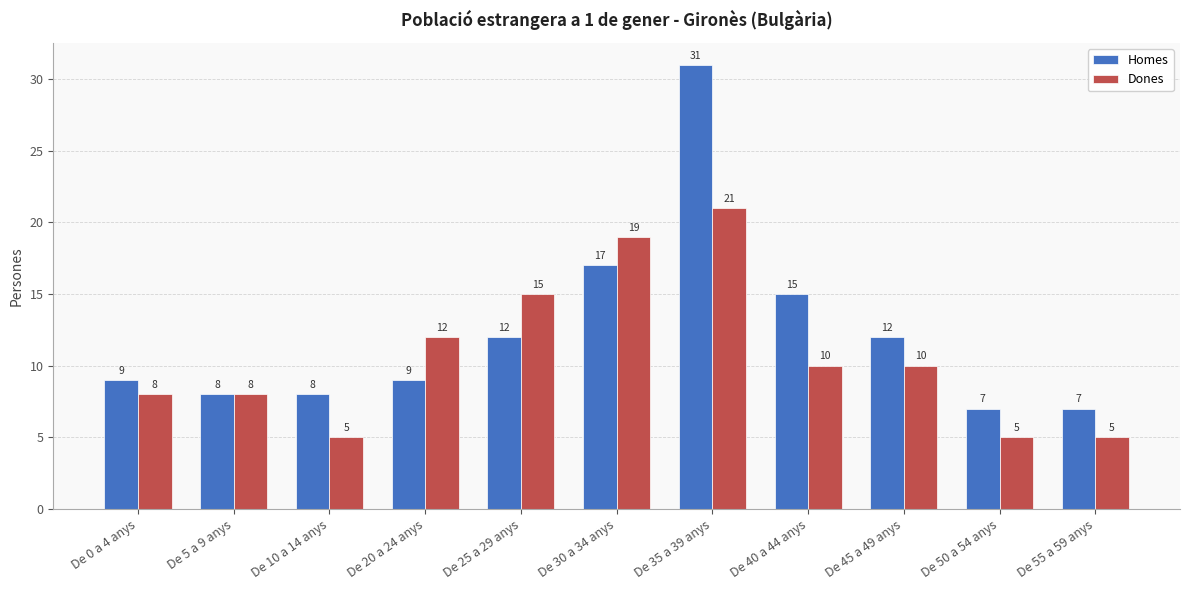

What is the approximate value of Dones at De 45 a 49 anys, to the nearest 10?

10